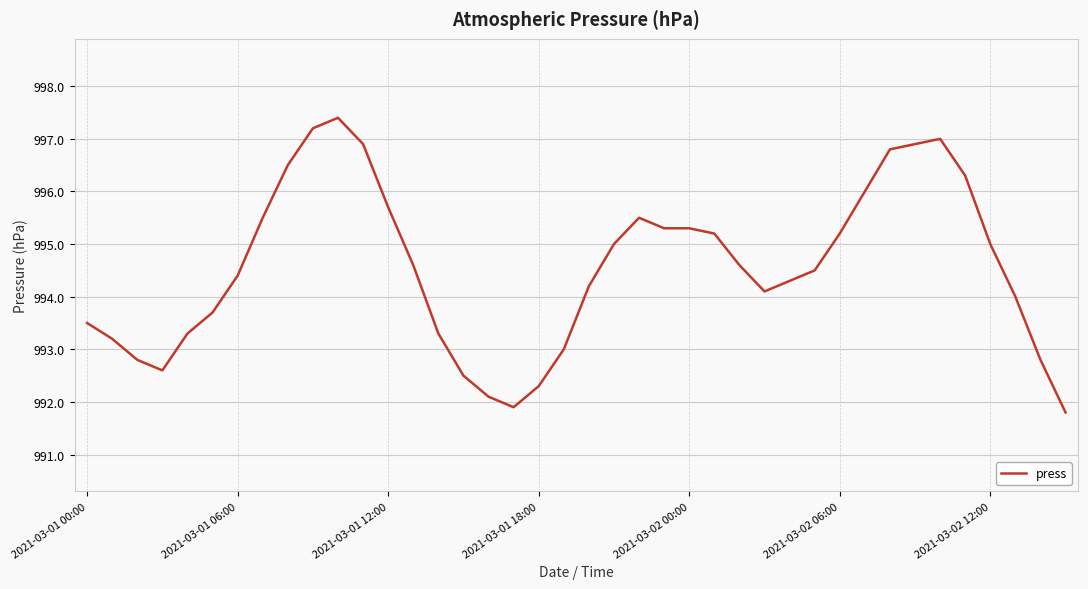

How many categories are shown in the chart?

40